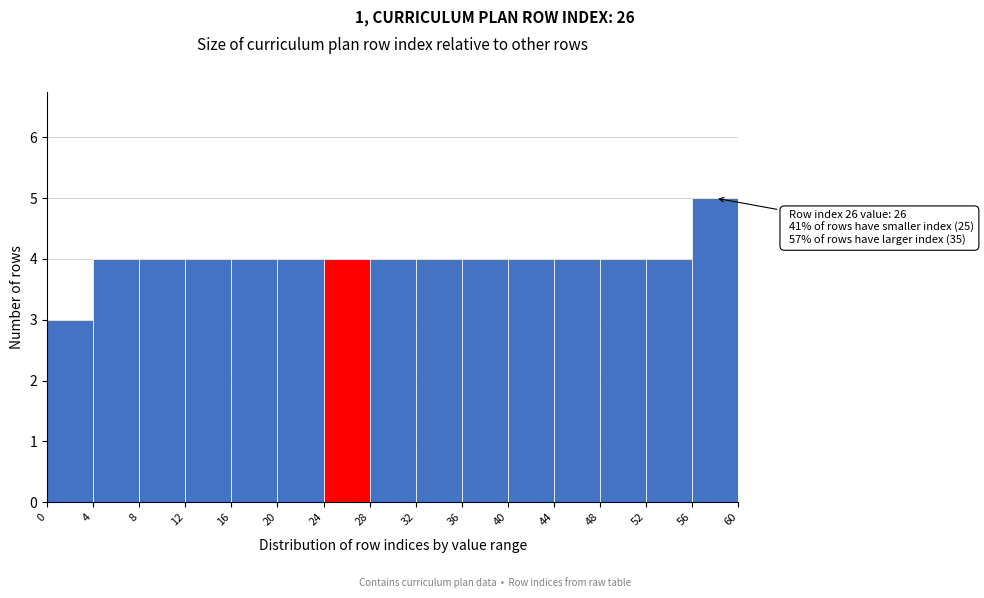

Which range on the x-axis has the tallest bar?

56 to 60